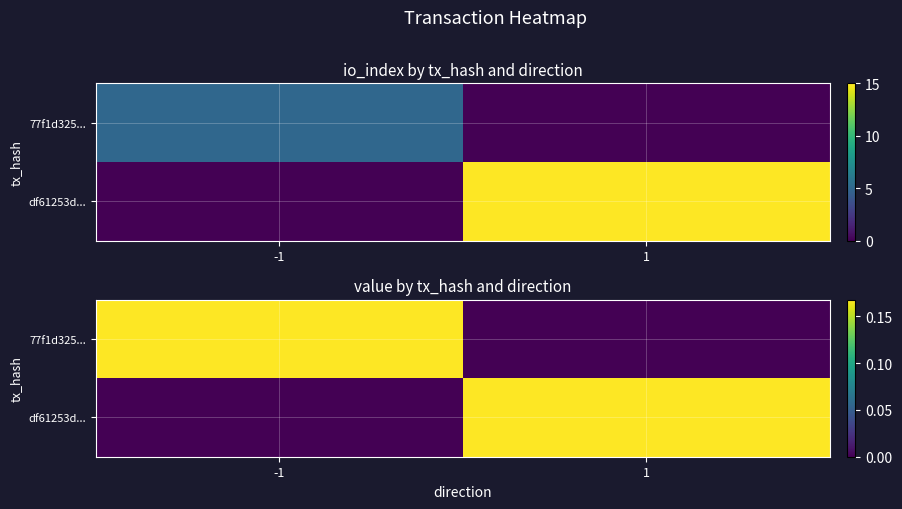

What is the sum of the df61253d... values at 1 and -1?

0.2